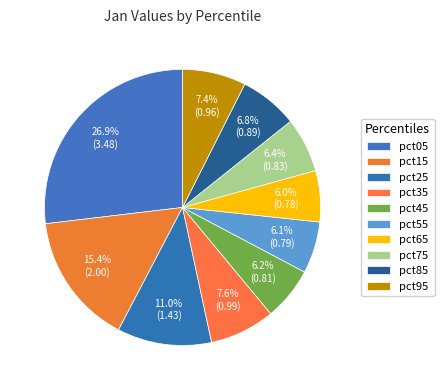

What percentage is the pct85 slice, to the nearest percent?

7%